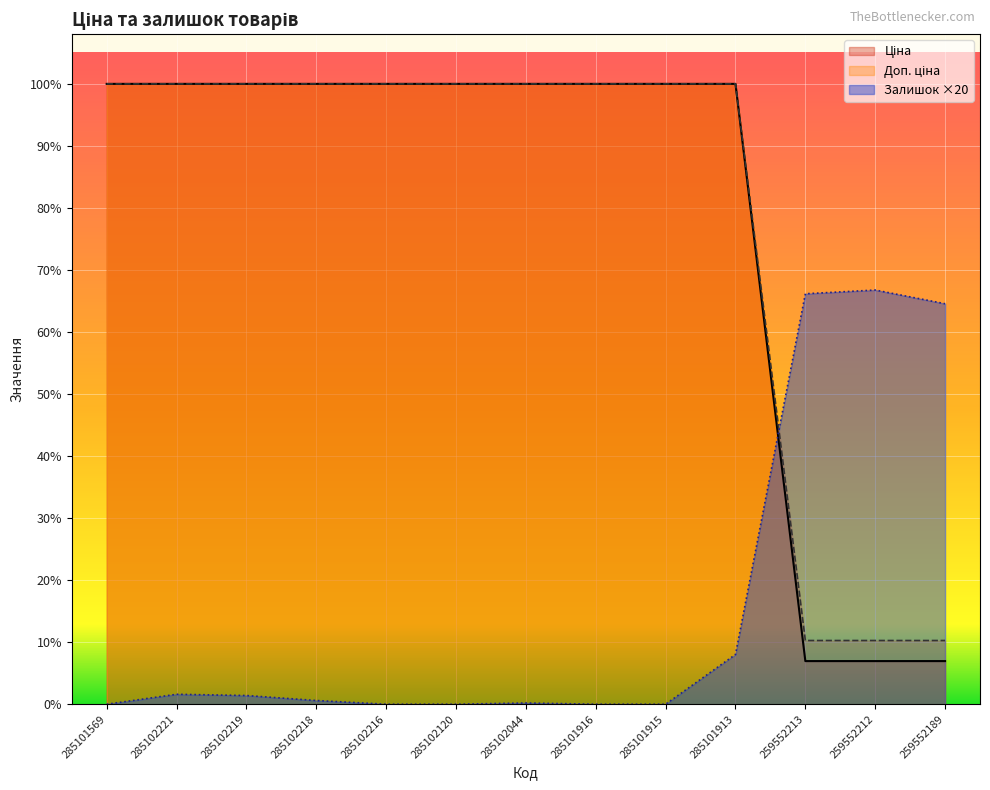

Which series has the largest total across all categories?

Доп. ціна